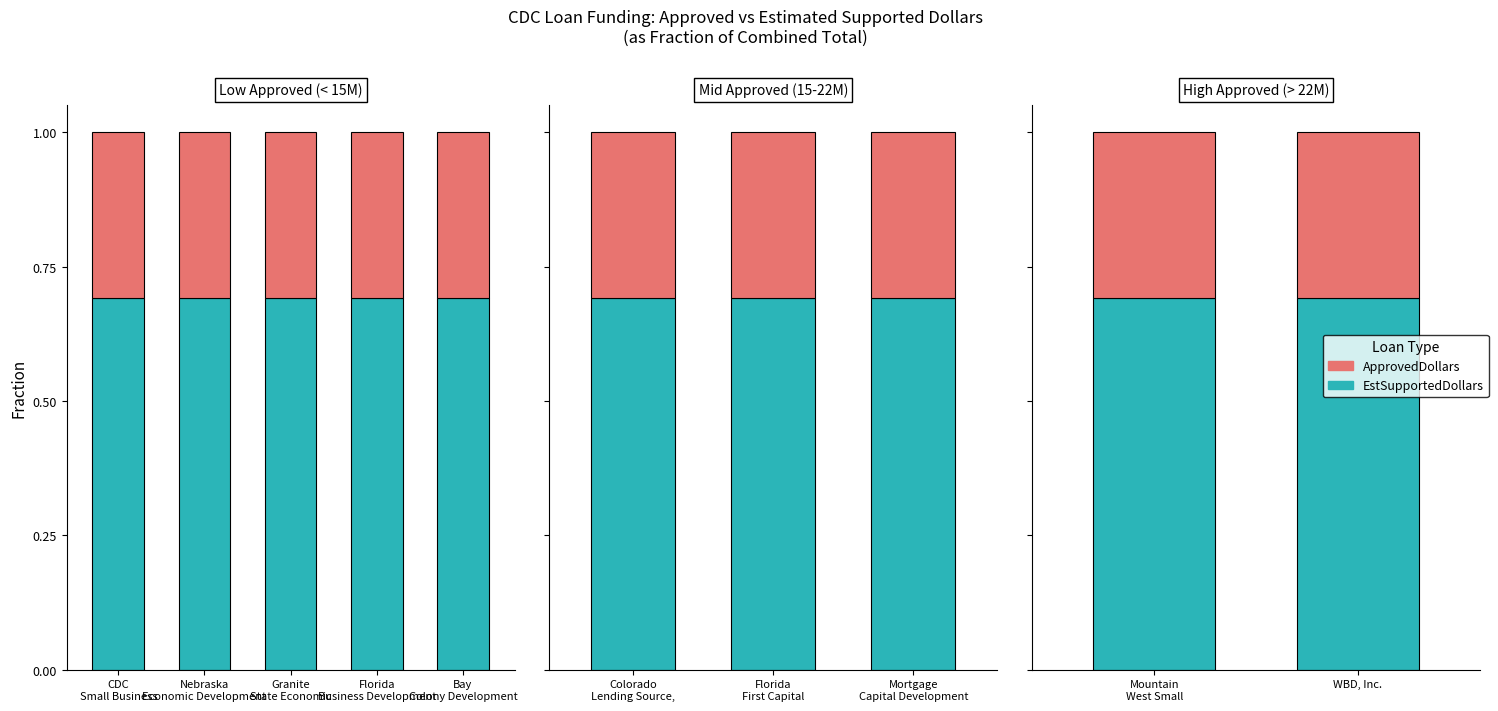

Count the number of data series in this chart.

2